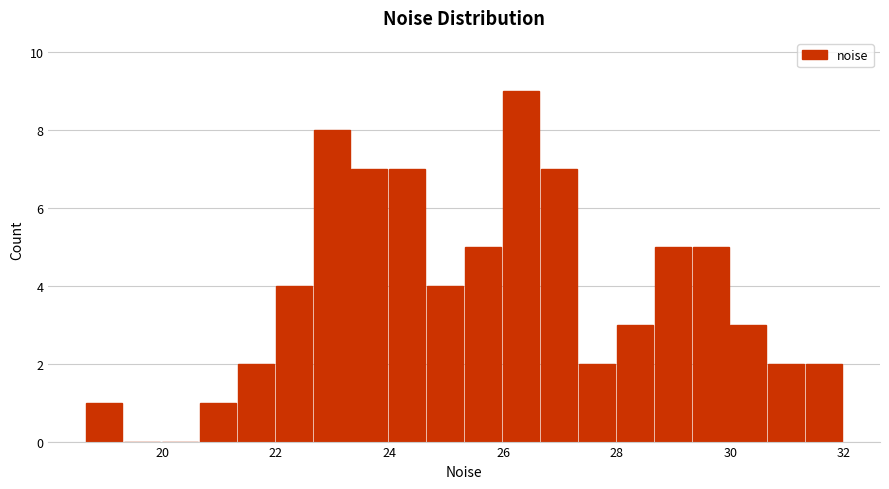

Read against the x-axis, roughly where is the centre of the tallest bar?

26.4